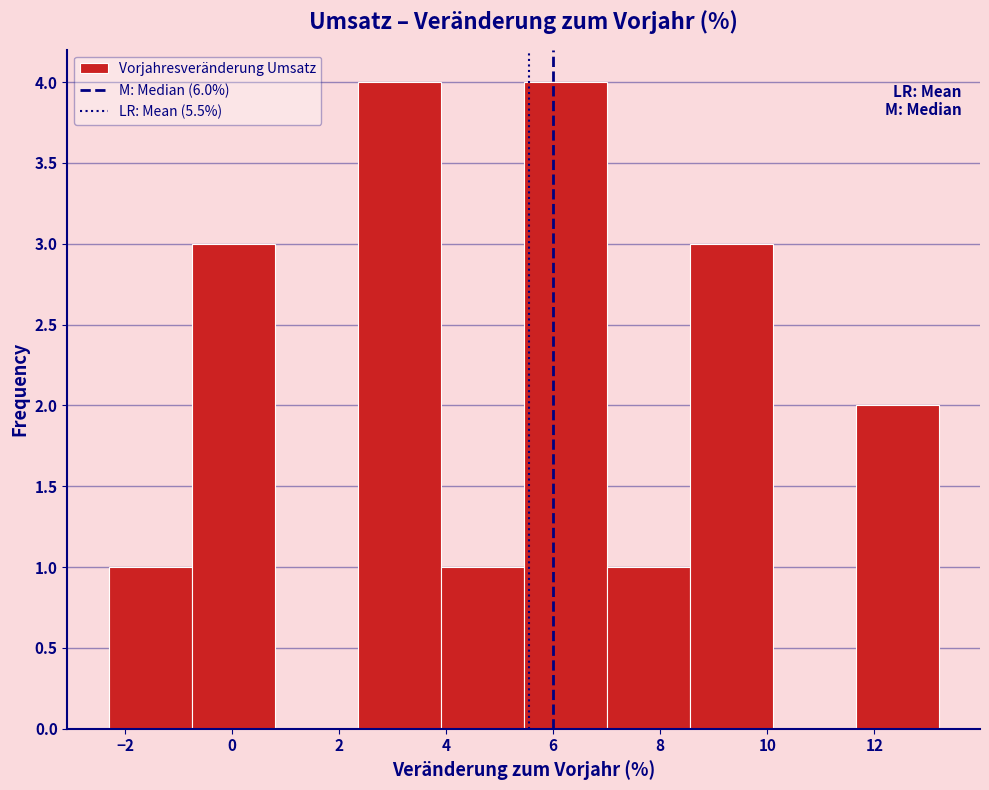

What is the height of the bar covering 8.55 to 10.10 on the x-axis? Neither the bar edges nor the heights are printed on the chart, so give them approximately, as read against the axes.

3